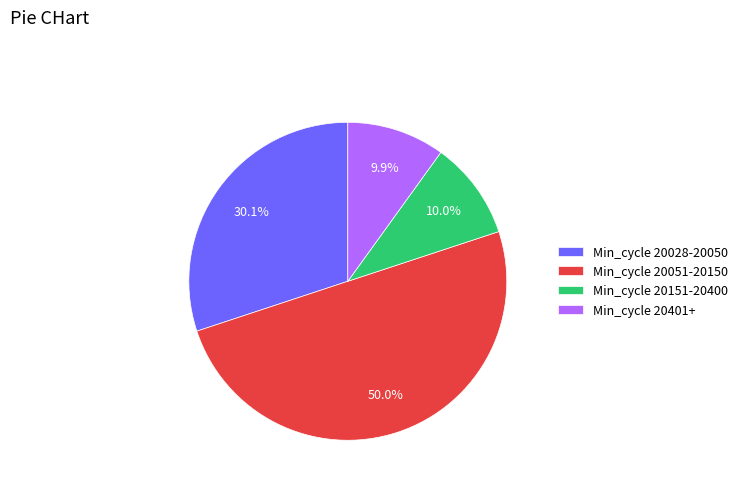

Which has a higher value, Min_cycle 20151-20400 or Min_cycle 20051-20150?

Min_cycle 20051-20150